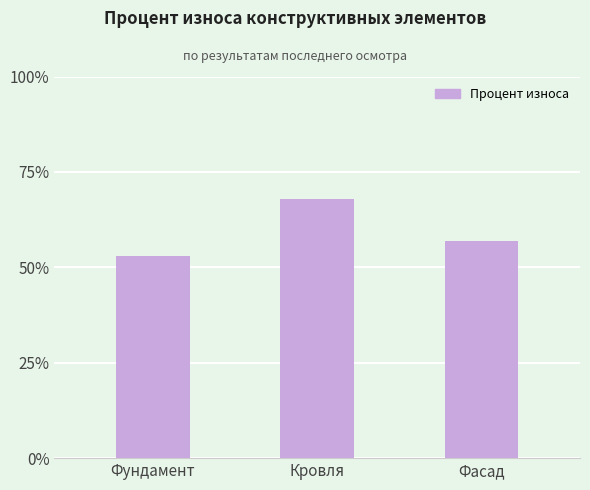

How many bars are there in total?

3